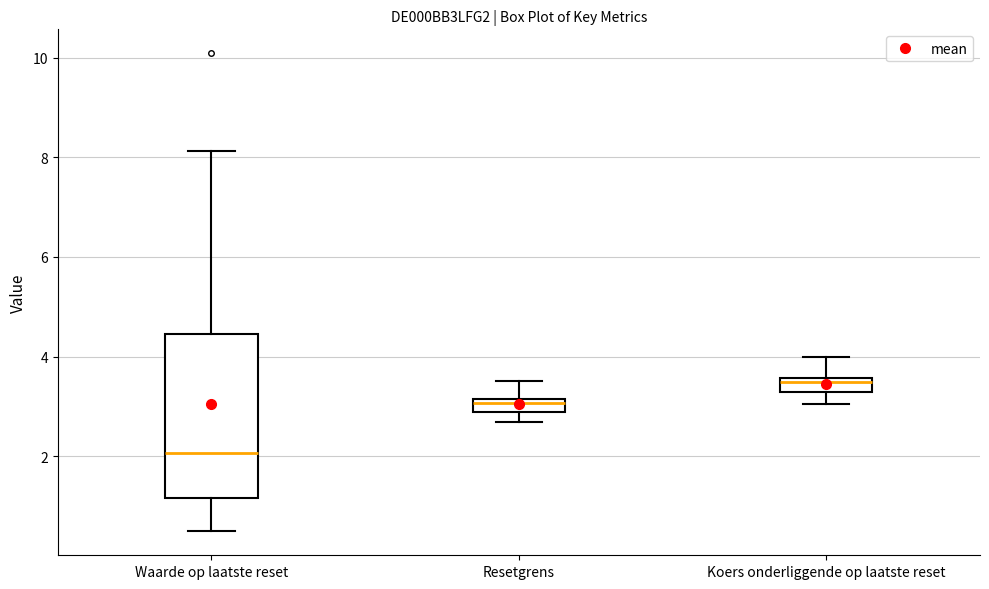

Where is the upper edge of the box for Koers onderliggende op laatste reset on the y-axis? The values are not printed on the chart, so give them approximately, as read against the axis.

3.6